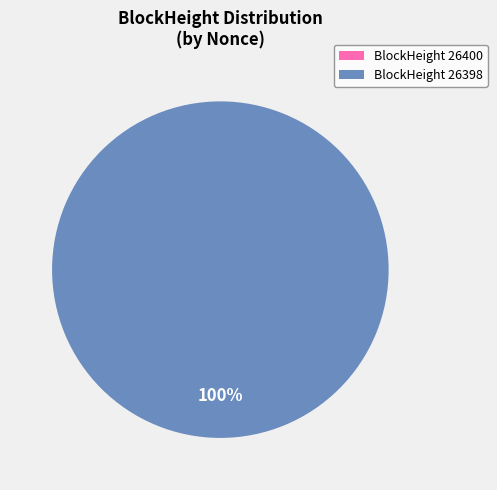

Does any single category account for the majority?

Yes